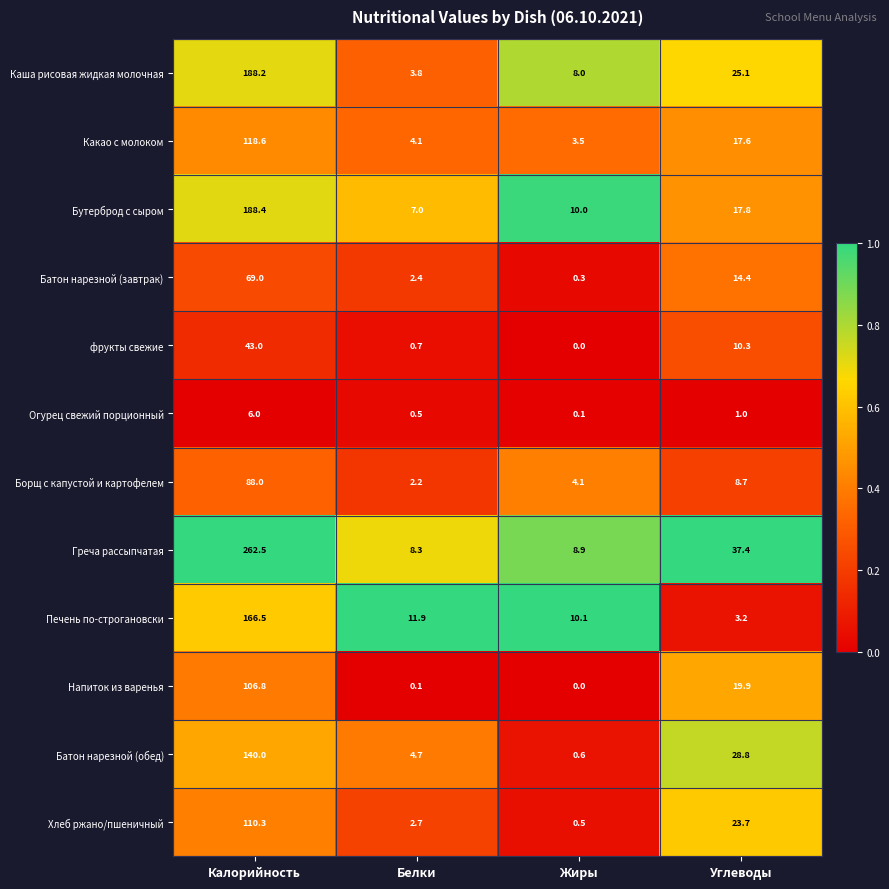

What is the sum of all Борщ с капустой и картофелем values?

103.0